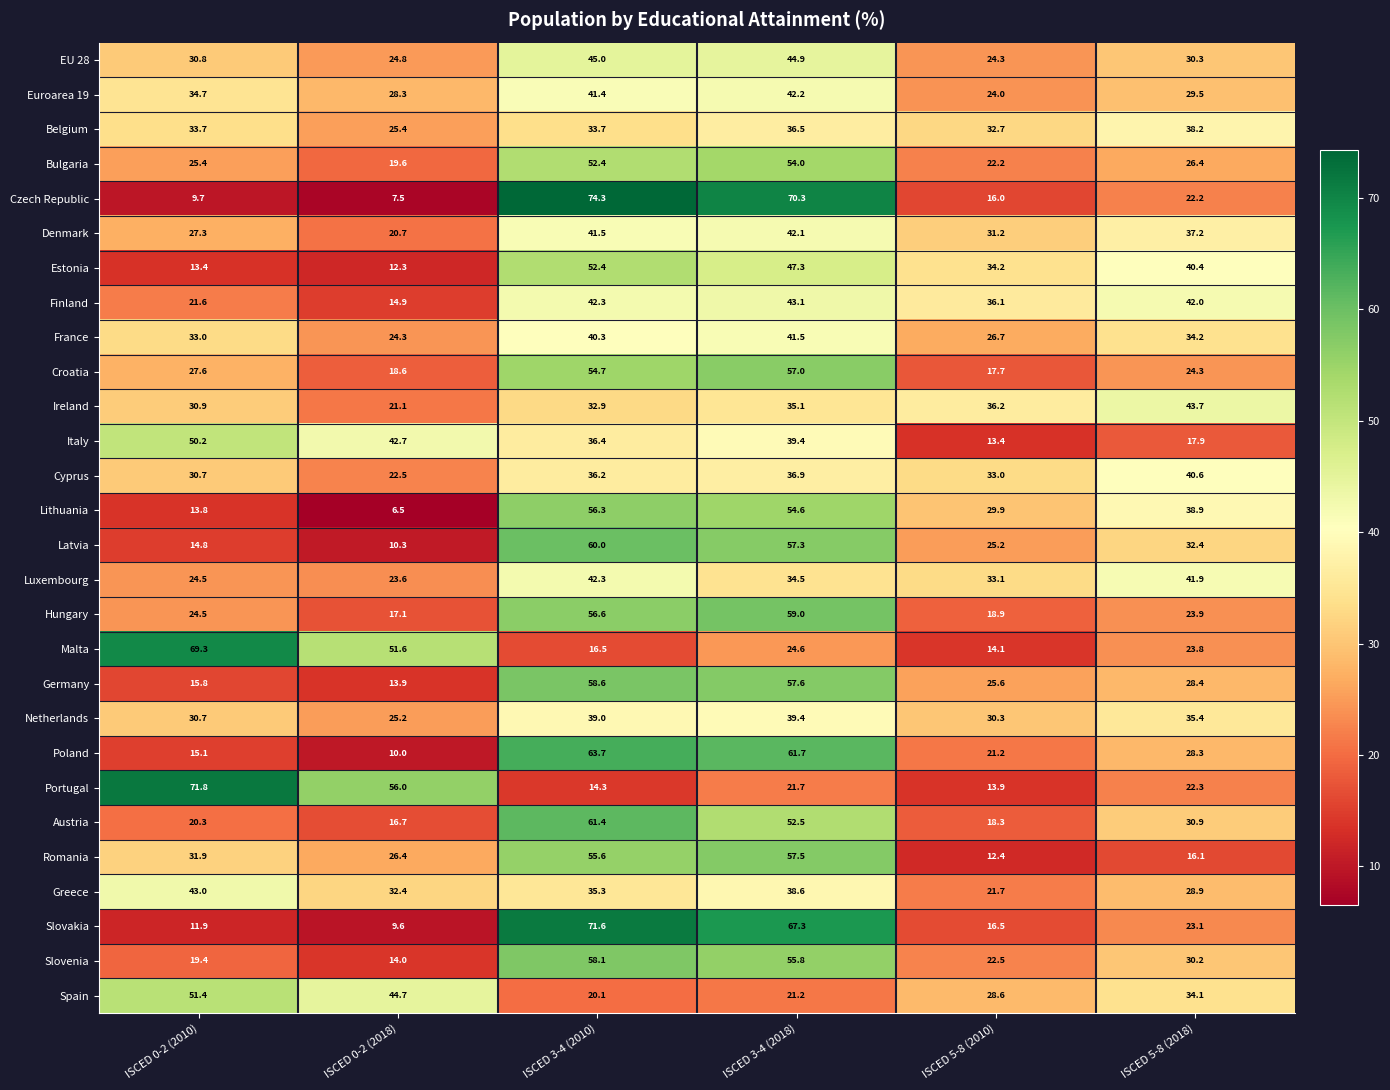

Where is Cyprus nearest to the value 31?

ISCED 0-2 (2010)